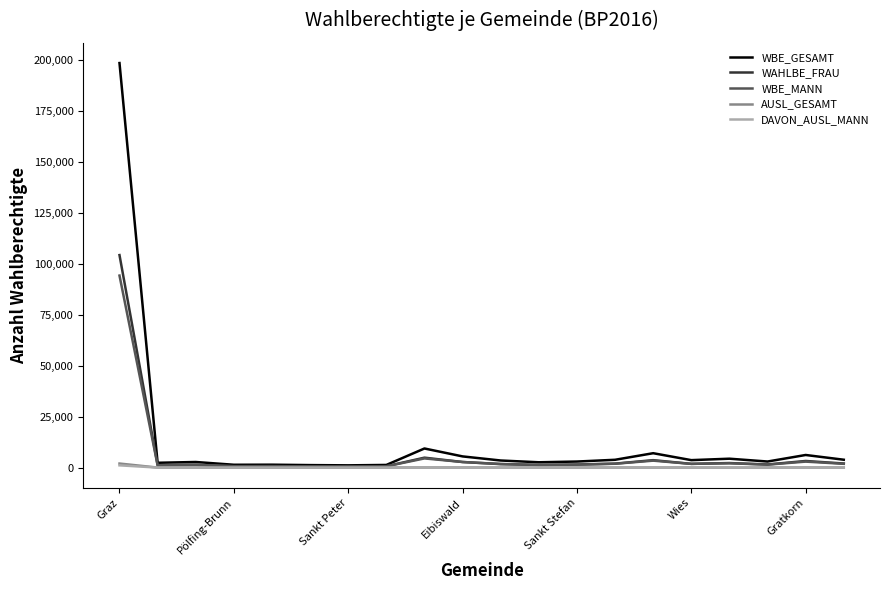

What are all the series names shown in the legend?

WBE_GESAMT, WAHLBE_FRAU, WBE_MANN, AUSL_GESAMT, DAVON_AUSL_MANN